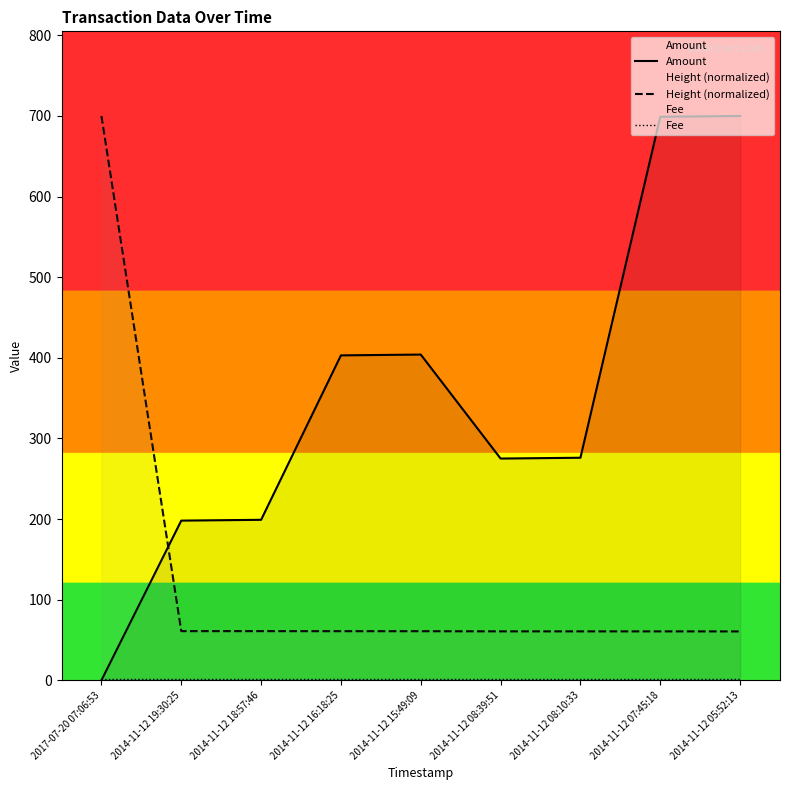

How many intersections are there between Amount and Fee?

1